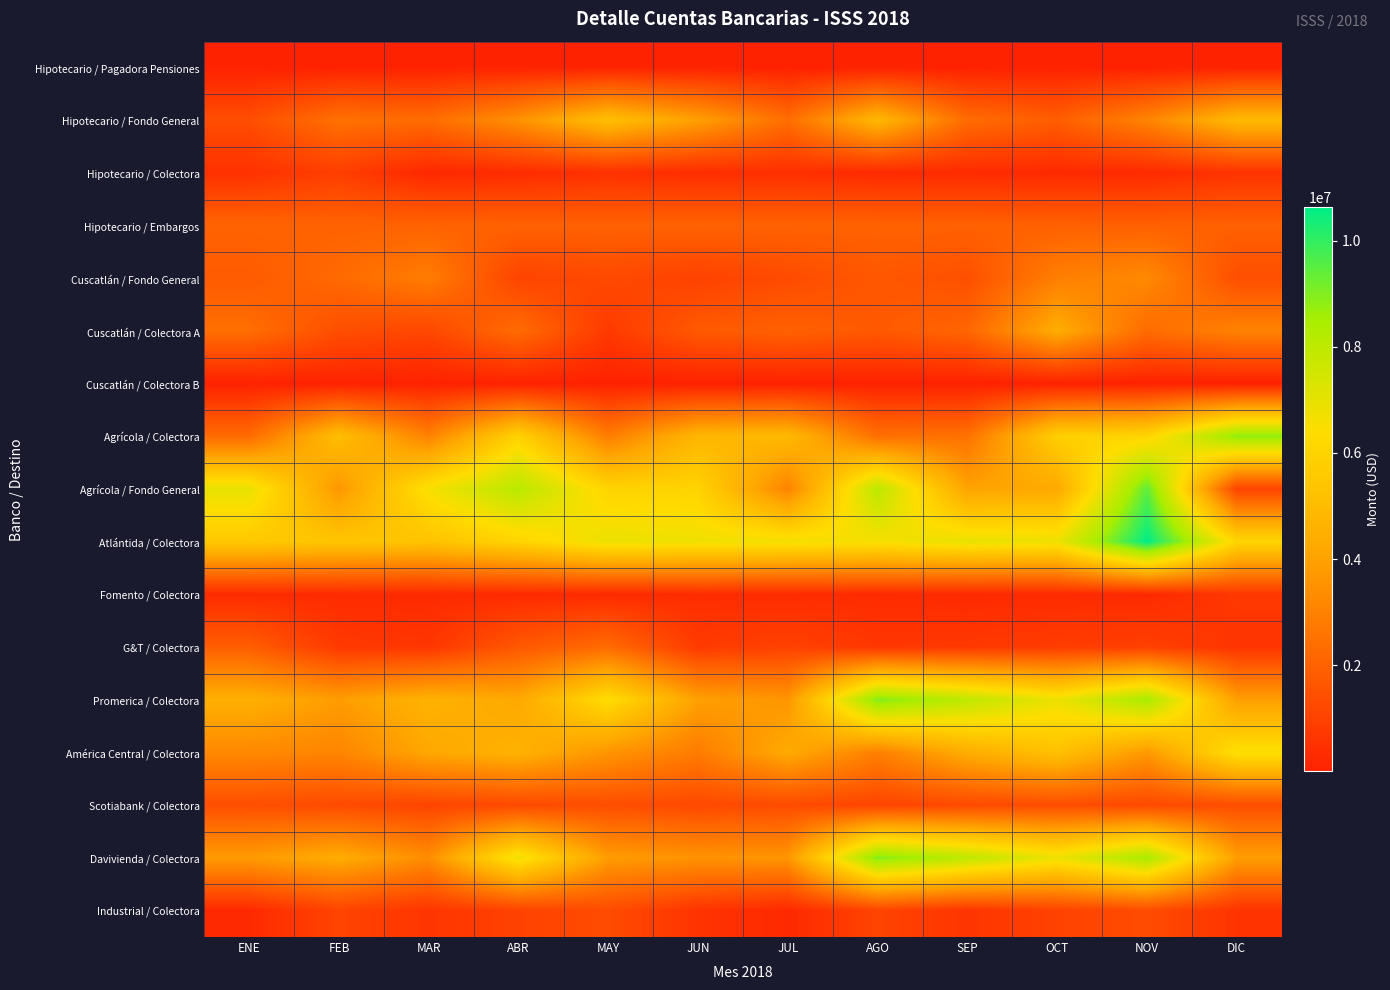

Reading left to right, transcribe all the data shown in this chart.

Hipotecario / Pagadora Pensiones: ENE=12279.1	FEB=24904.6	MAR=32763.2	ABR=35347.0	MAY=38065.0	JUN=39171.2	JUL=873.5	AGO=1744.5	SEP=7078.8	OCT=10595.9	NOV=10854.9	DIC=18581.7
Hipotecario / Fondo General: ENE=1374332.6	FEB=2494729.8	MAR=2328990.9	ABR=3499163.3	MAY=5108254.4	JUN=3939894.4	JUL=2398274.7	AGO=4798681.4	SEP=2343152.0	OCT=1876733.8	NOV=3089457.7	DIC=4894412.7
Hipotecario / Colectora: ENE=496121.1	FEB=906247.7	MAR=193521.8	ABR=336450.1	MAY=480864.2	JUN=371395.2	JUL=433631.4	AGO=280931.7	SEP=302441.0	OCT=247231.3	NOV=283716.8	DIC=554880.9
Hipotecario / Embargos: ENE=2052718.0	FEB=2035099.2	MAR=2049163.8	ABR=2011494.5	MAY=1999343.2	JUN=2018581.0	JUL=2007932.8	AGO=2025155.3	SEP=1986923.7	OCT=1973217.6	NOV=1963455.3	DIC=1985962.5
Cuscatlán / Fondo General: ENE=1797000.7	FEB=2251623.7	MAR=2864267.4	ABR=1083157.1	MAY=1248423.8	JUN=1011634.2	JUL=1288998.6	AGO=1680101.3	SEP=1440723.3	OCT=2916929.8	NOV=3258911.6	DIC=1404063.9
Cuscatlán / Colectora A: ENE=2404479.3	FEB=1394003.1	MAR=1168864.2	ABR=2322603.2	MAY=744127.0	JUN=1745085.3	JUL=1986730.7	AGO=1719193.6	SEP=2138513.4	OCT=4401347.8	NOV=2297156.9	DIC=3027751.9
Cuscatlán / Colectora B: ENE=13403.7	FEB=35510.3	MAR=23569.4	ABR=20887.9	MAY=19455.0	JUN=2184.7	JUL=4568.1	AGO=3835.9	SEP=4786.8	OCT=18188.5	NOV=28482.8	DIC=3959.4
Agrícola / Colectora: ENE=2269747.9	FEB=5104398.8	MAR=3003083.2	ABR=5931169.6	MAY=2849765.1	JUN=4766923.2	JUL=4890694.2	AGO=2433791.4	SEP=2505503.5	OCT=5833363.9	NOV=6062296.7	DIC=8852518.0
Agrícola / Fondo General: ENE=6971723.6	FEB=3646248.5	MAR=6588582.1	ABR=8117792.8	MAY=6021516.7	JUN=5987985.7	JUL=3052254.3	AGO=8050202.6	SEP=4050199.1	OCT=4246805.7	NOV=9417507.0	DIC=1066753.2
Atlántida / Colectora: ENE=5541116.3	FEB=5412690.9	MAR=5292788.2	ABR=5998533.9	MAY=6874643.3	JUN=6768661.2	JUL=6682053.5	AGO=6581314.5	SEP=6962079.3	OCT=6812381.2	NOV=10626982.8	DIC=6047490.6
Fomento / Colectora: ENE=300937.6	FEB=303330.2	MAR=275811.1	ABR=282843.2	MAY=281946.7	JUN=340493.8	JUL=332326.1	AGO=319053.1	SEP=264536.4	OCT=296591.3	NOV=285938.0	DIC=698708.6
G&T / Colectora: ENE=1883676.7	FEB=746358.6	MAR=644300.4	ABR=1686489.8	MAY=2304911.2	JUN=780213.5	JUL=983334.4	AGO=675874.9	SEP=719251.6	OCT=833189.4	NOV=940475.3	DIC=594259.5
Promerica / Colectora: ENE=4508110.7	FEB=3849449.0	MAR=4596467.1	ABR=4224674.6	MAY=6374778.4	JUN=3959532.4	JUL=3640854.9	AGO=9007878.0	SEP=7984789.5	OCT=6826658.8	NOV=8497676.6	DIC=3901476.0
América Central / Colectora: ENE=3234126.0	FEB=3120280.7	MAR=4206027.9	ABR=4593232.2	MAY=3609434.4	JUN=2820816.6	JUL=4314915.2	AGO=2953569.8	SEP=4422007.8	OCT=5244233.3	NOV=3721079.4	DIC=6523193.2
Scotiabank / Colectora: ENE=1389480.2	FEB=1291262.6	MAR=1089466.7	ABR=1251398.8	MAY=1363260.2	JUN=1222692.1	JUL=1291262.6	AGO=1089466.7	SEP=1251398.8	OCT=1363260.2	NOV=1222692.1	DIC=1389480.2
Davivienda / Colectora: ENE=3781398.0	FEB=4395507.7	MAR=3374147.9	ABR=6808938.9	MAY=3835322.9	JUN=3561880.6	JUL=3640854.9	AGO=9007878.0	SEP=7984789.5	OCT=6826658.8	NOV=8497676.6	DIC=3901476.0
Industrial / Colectora: ENE=251767.3	FEB=1073635.1	MAR=611652.7	ABR=1017107.1	MAY=1311005.6	JUN=564854.4	JUL=251767.3	AGO=1073635.1	SEP=611652.7	OCT=1017107.1	NOV=1311005.6	DIC=564854.4